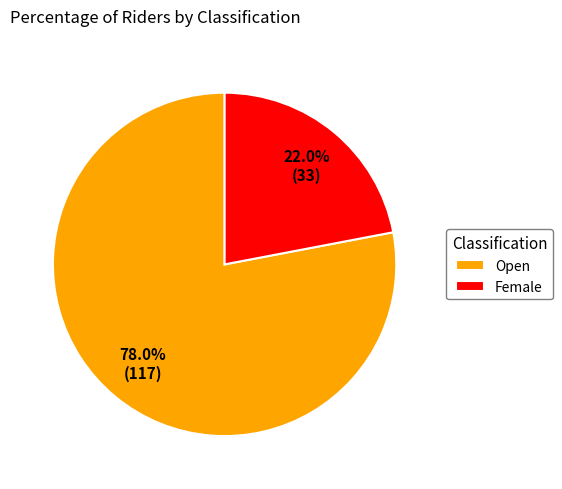

Which category accounts for the majority?

Open